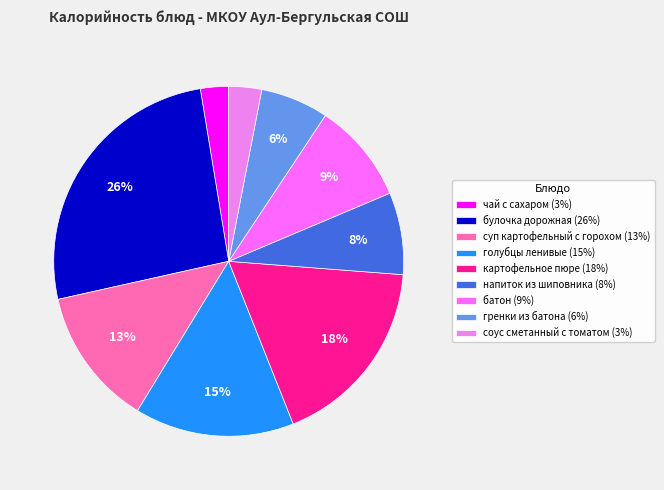

True or false: соус сметанный с томатом accounts for 3% of the total.

True